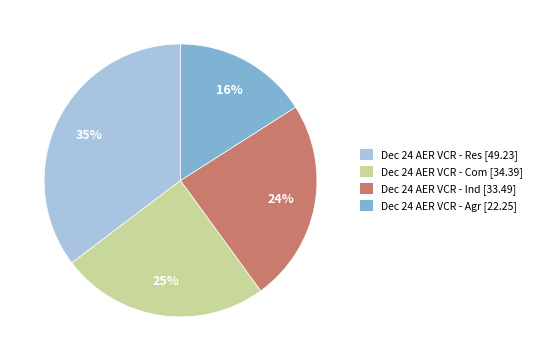

Which category has the smallest portion of the pie?

Dec 24 AER VCR - Agr [22.25]